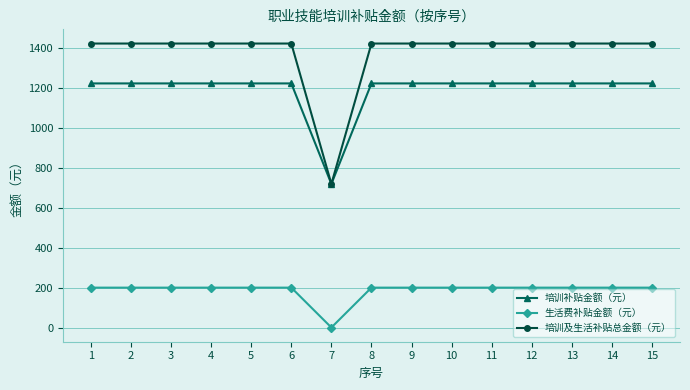

Rank the series at 8 from lowest to highest value.

生活费补贴金额（元）, 培训补贴金额（元）, 培训及生活补贴总金额（元）